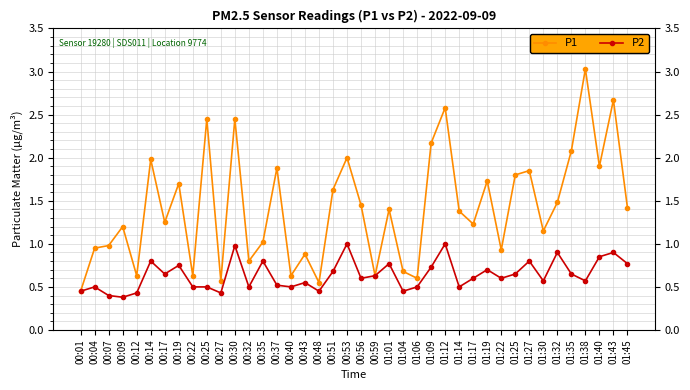

How many interior local peaks does the P1 series have?

14